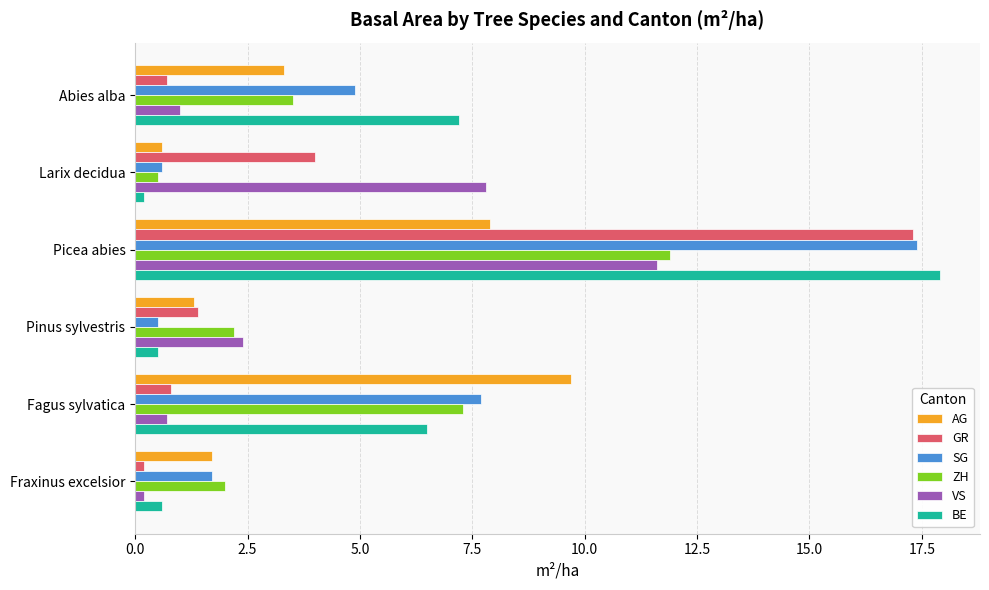

At how many categories does at least one series exceed 9?

2